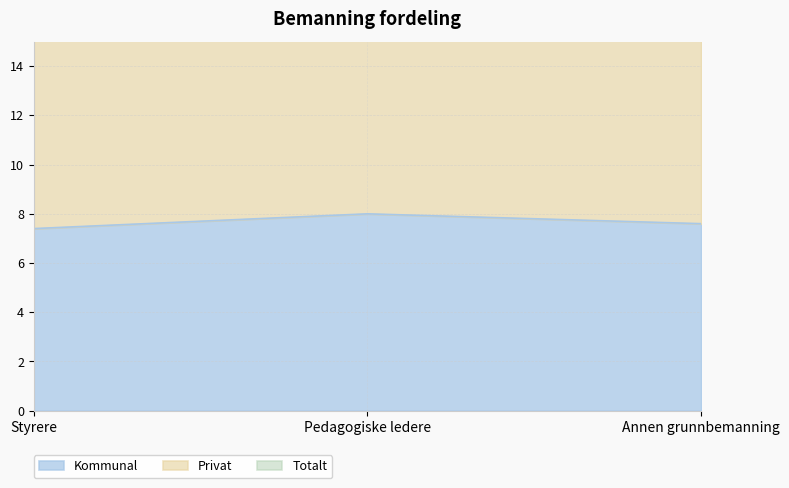

What position from the right is Pedagogiske ledere?

2